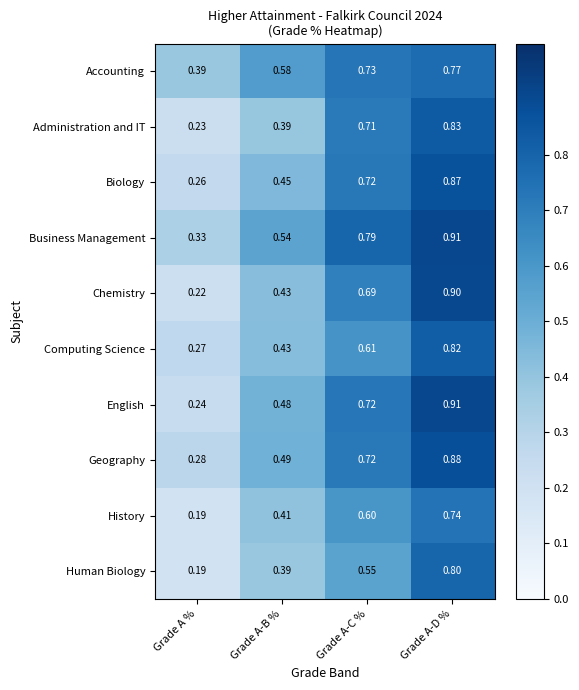

Which series has the largest total across all categories?

Business Management